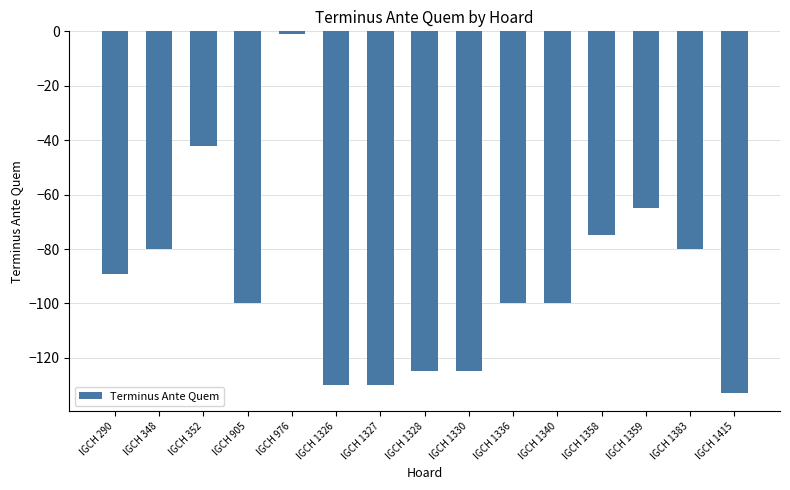

What is the smallest value displayed?

-133